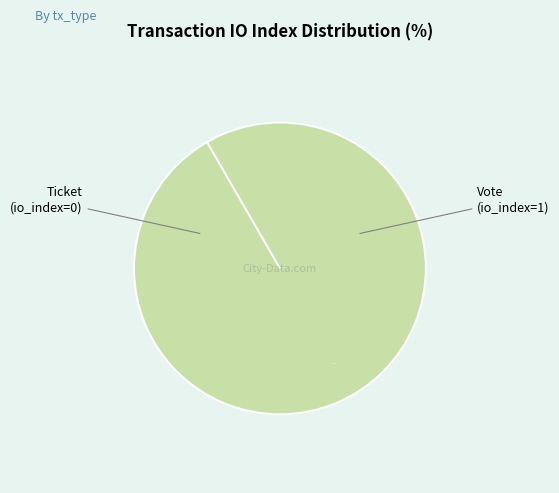

To the nearest percent, what is the difference between the largest and smallest slice percentages?

100%